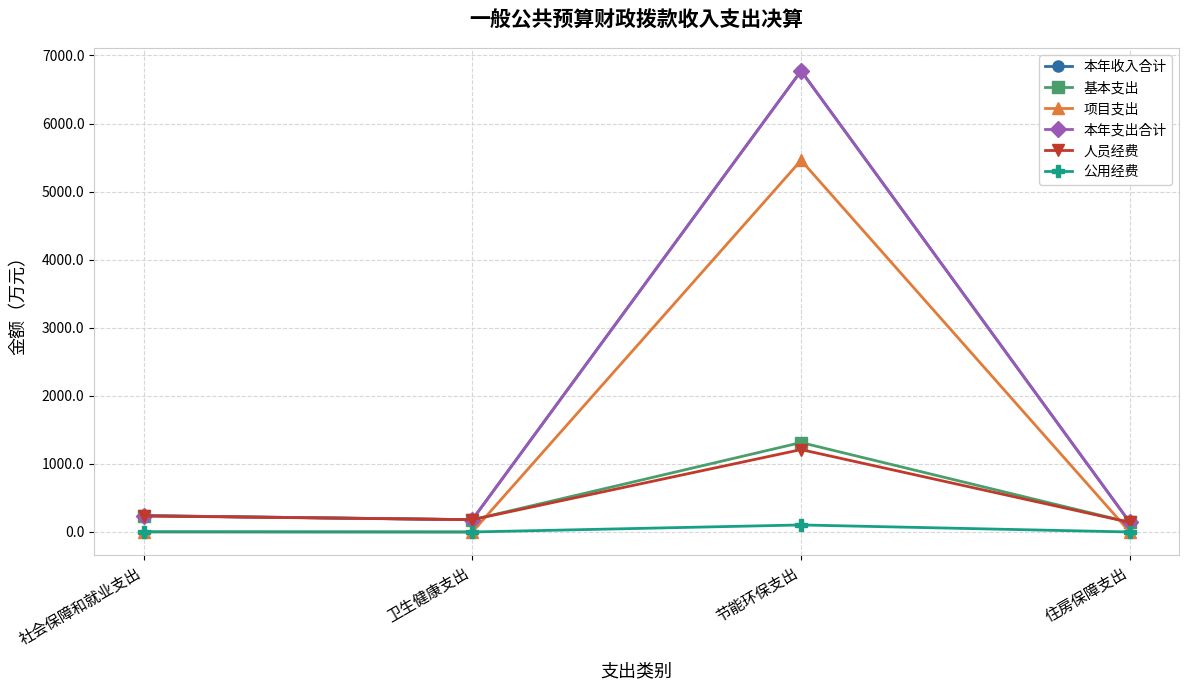

True or false: 基本支出 and 公用经费 cross at least once.

False